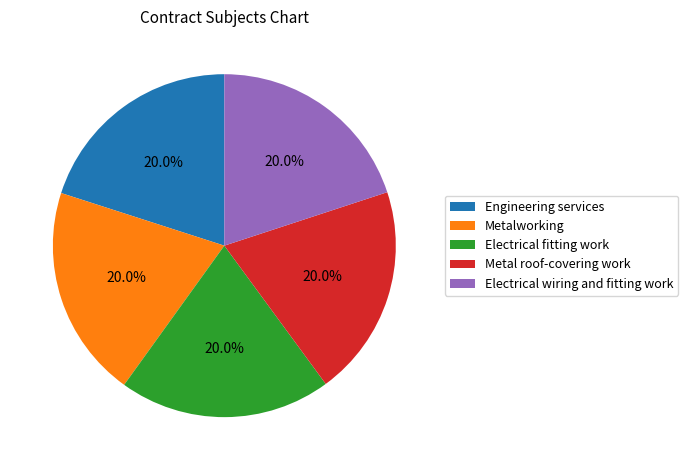

Do Metalworking and Electrical fitting work together represent more than half of the pie?

No